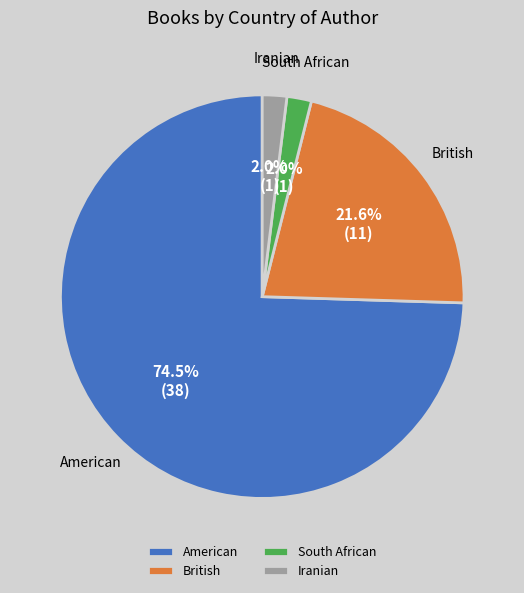

Does American account for over 50% of the chart?

Yes